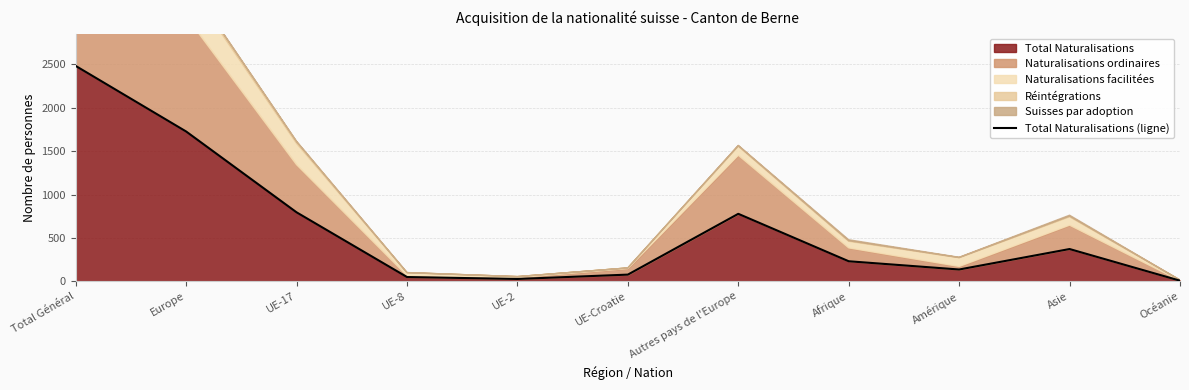

Where does the data first go above 231?

Total Général